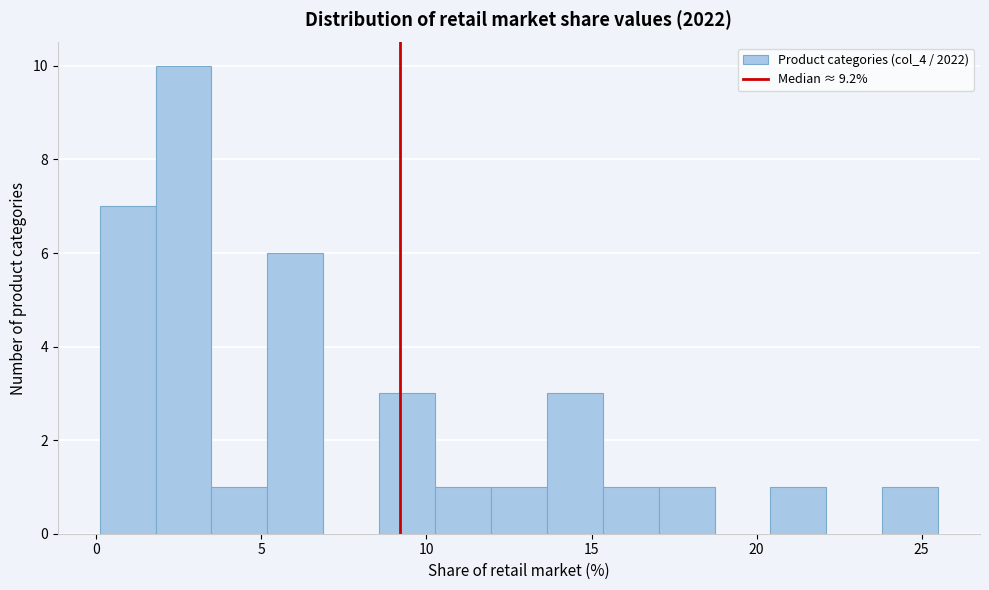

Read against the x-axis, roughly where is the centre of the tallest bar?

2.5